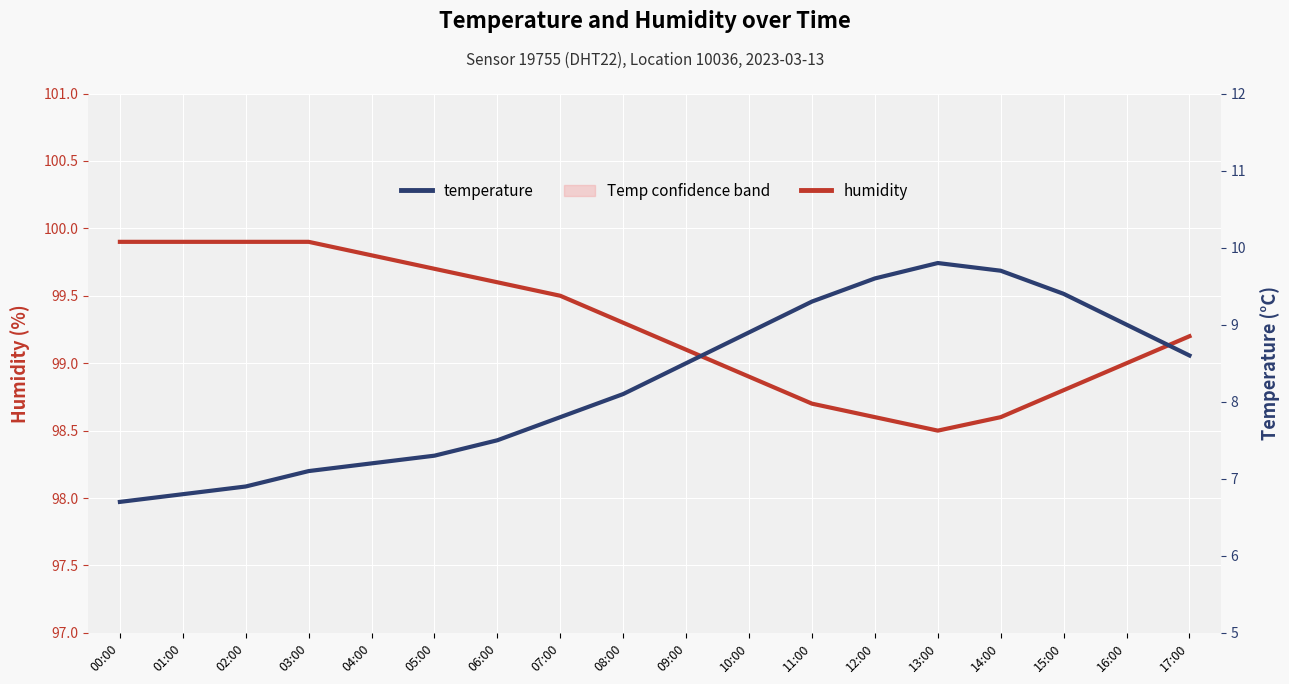

Where is humidity nearest to the value 99?

16:00